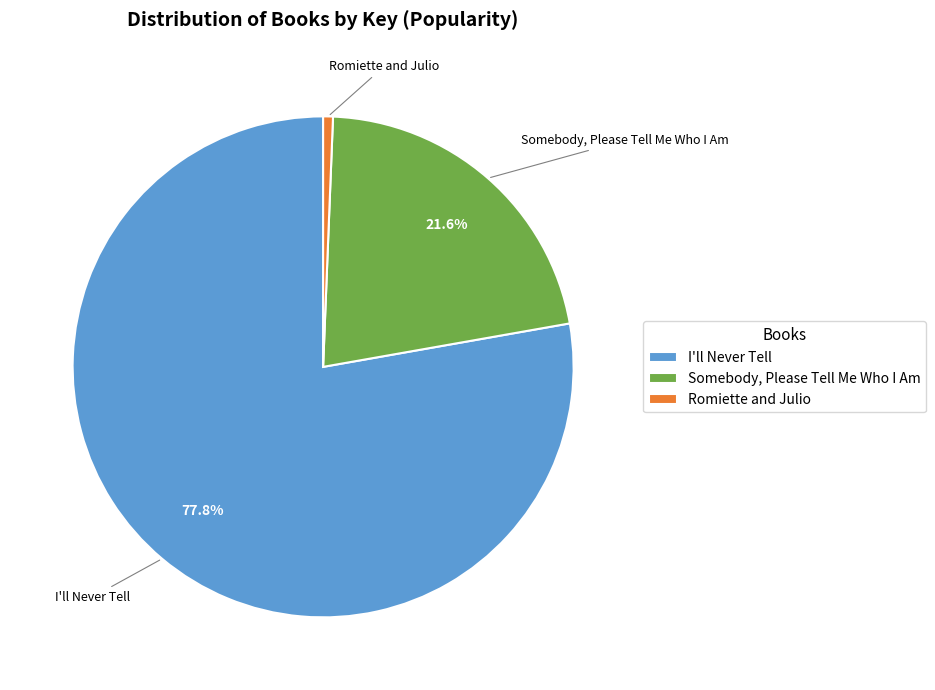

The I'll Never Tell slice represents 66% of the pie. True or false?

False